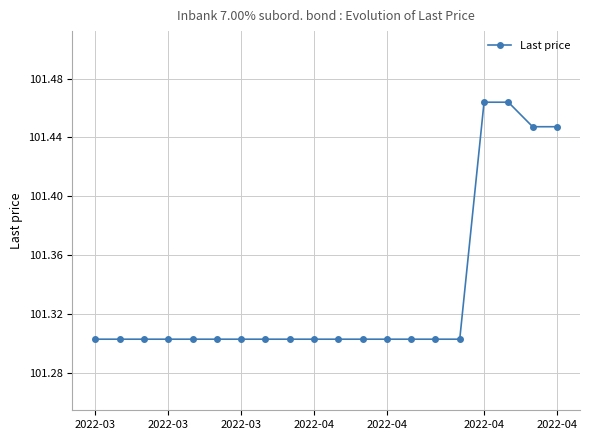

What is the sum of all values?

2026.7